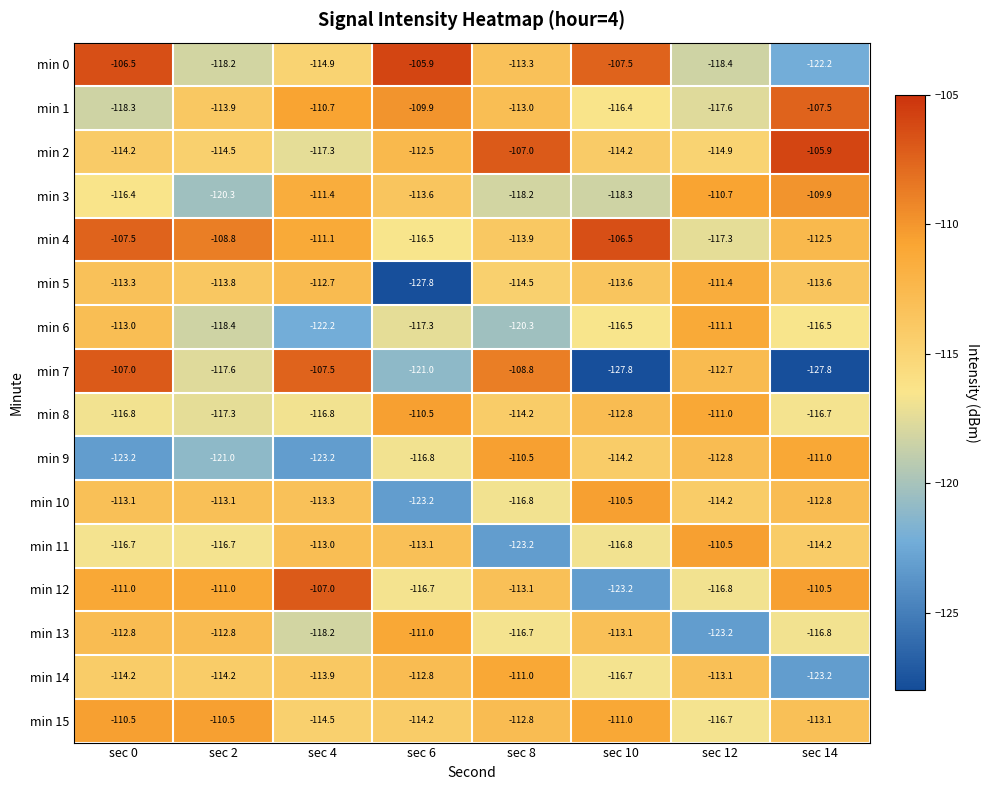

What is the sum of all min 12 values?

-909.3